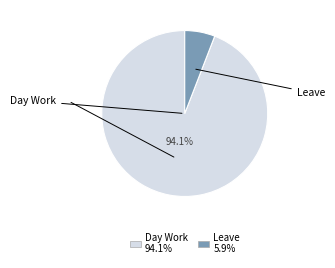

Does any single category account for the majority?

Yes